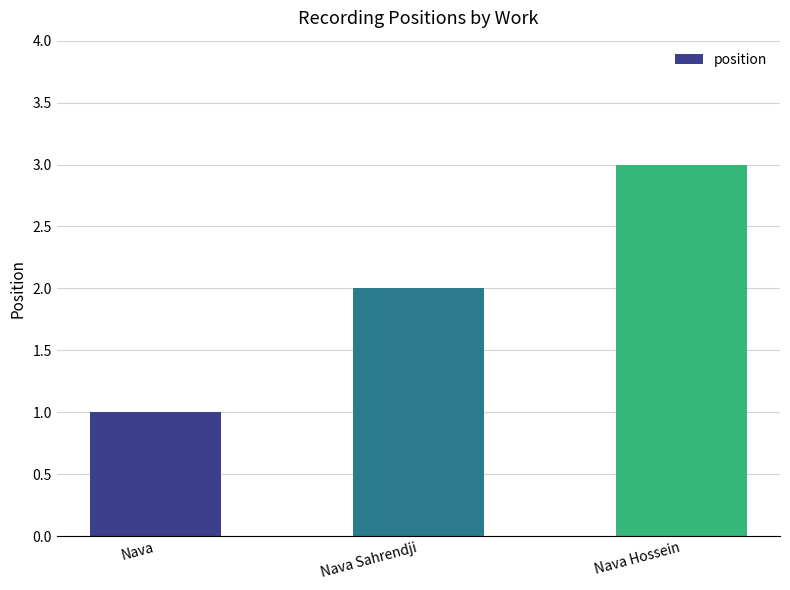

Read the value at Nava Hossein.

3